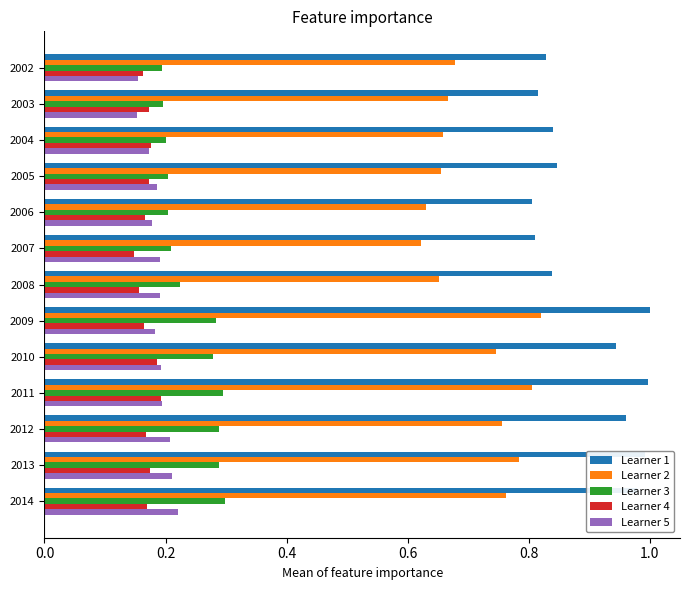

What is the sum of all Learner 2 values?

9.2